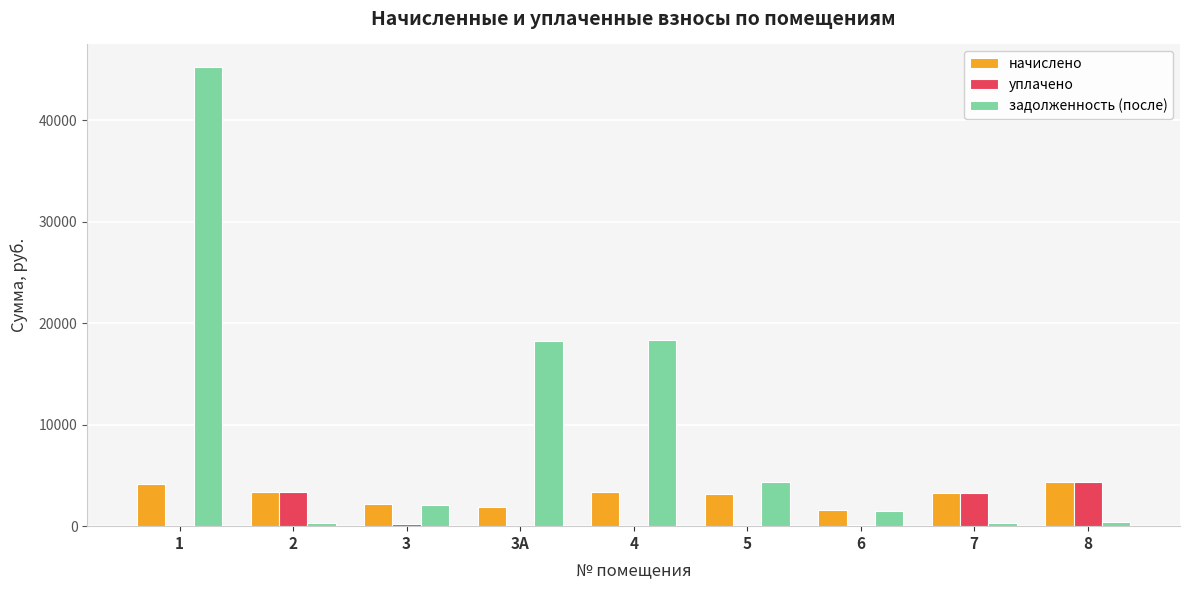

Which series changed the most between 1 and 5?

задолженность (после)